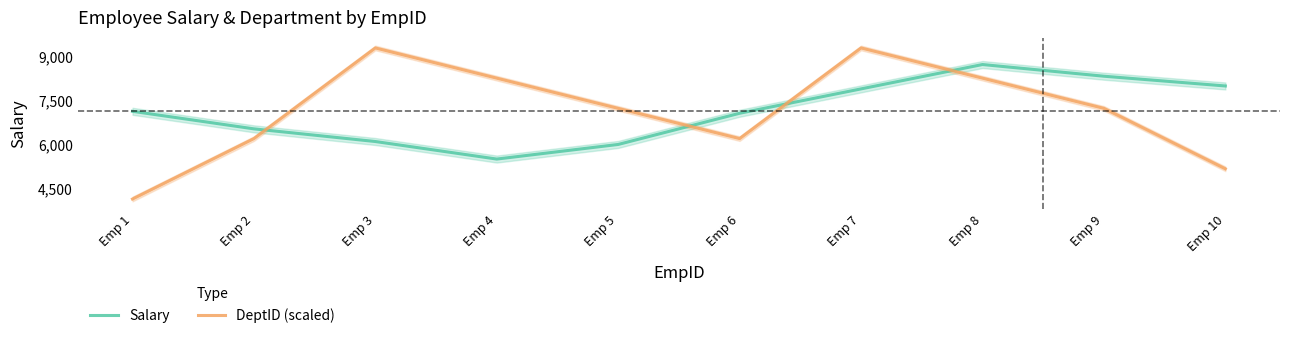

How many lines are shown in the chart?

2